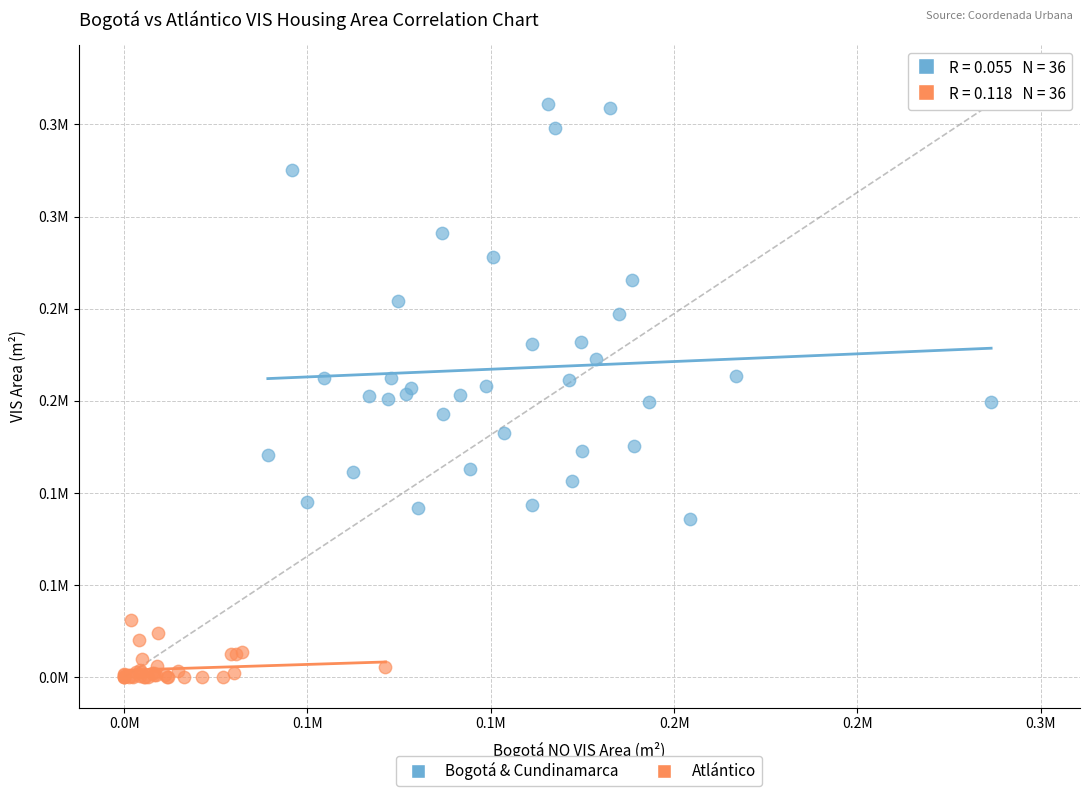

What are all the series names shown in the legend?

Bogotá & Cundinamarca, Atlántico